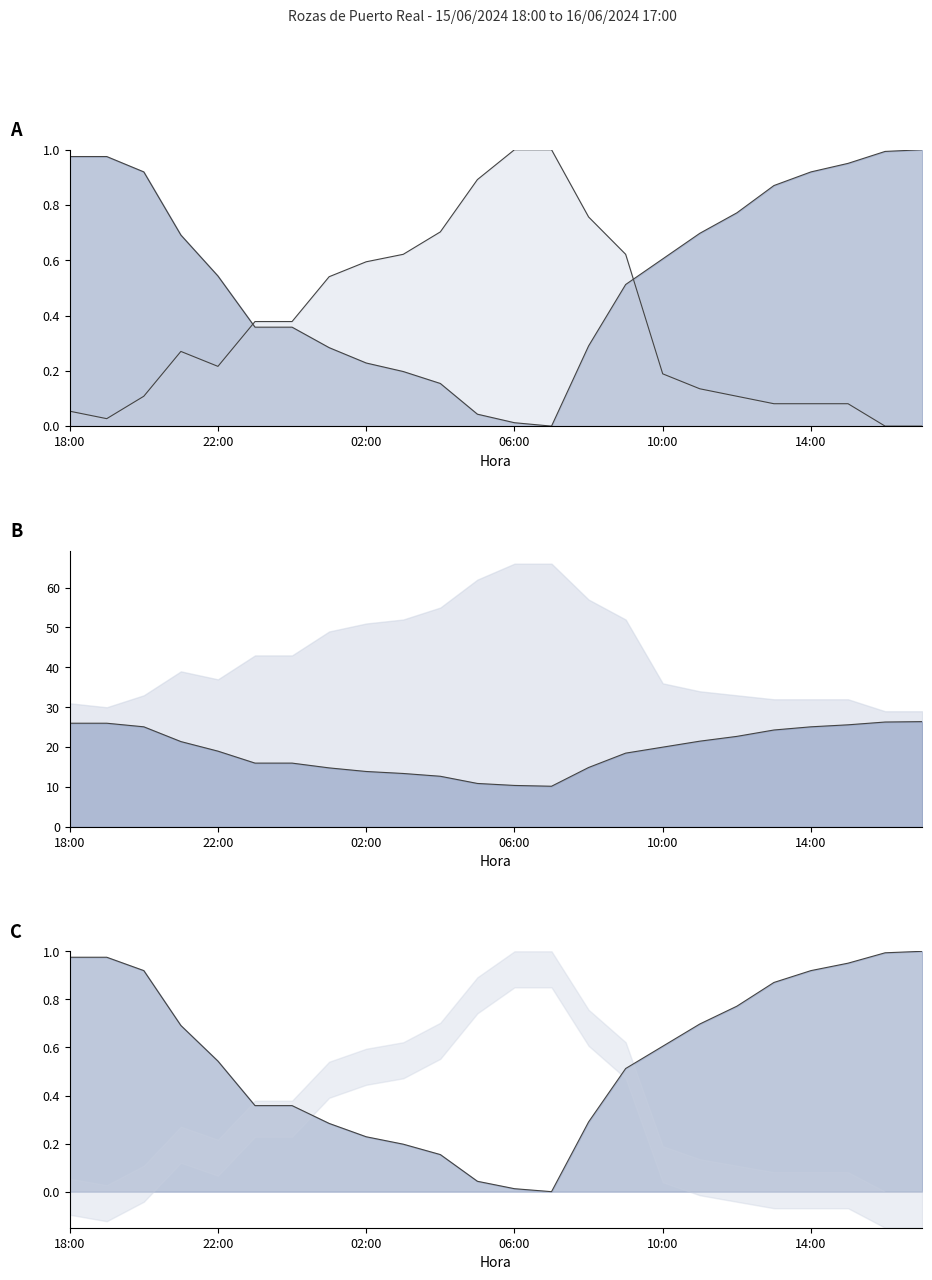

At which category is the sum across all series the highest?

09:00